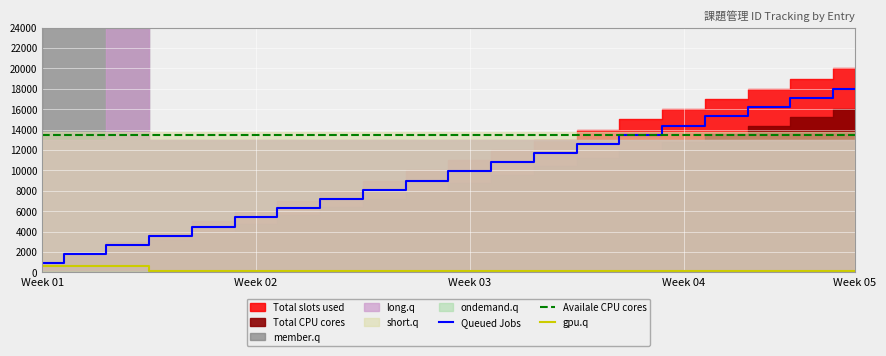

True or false: Queued Jobs has a value of 9900 at Week 03.

True